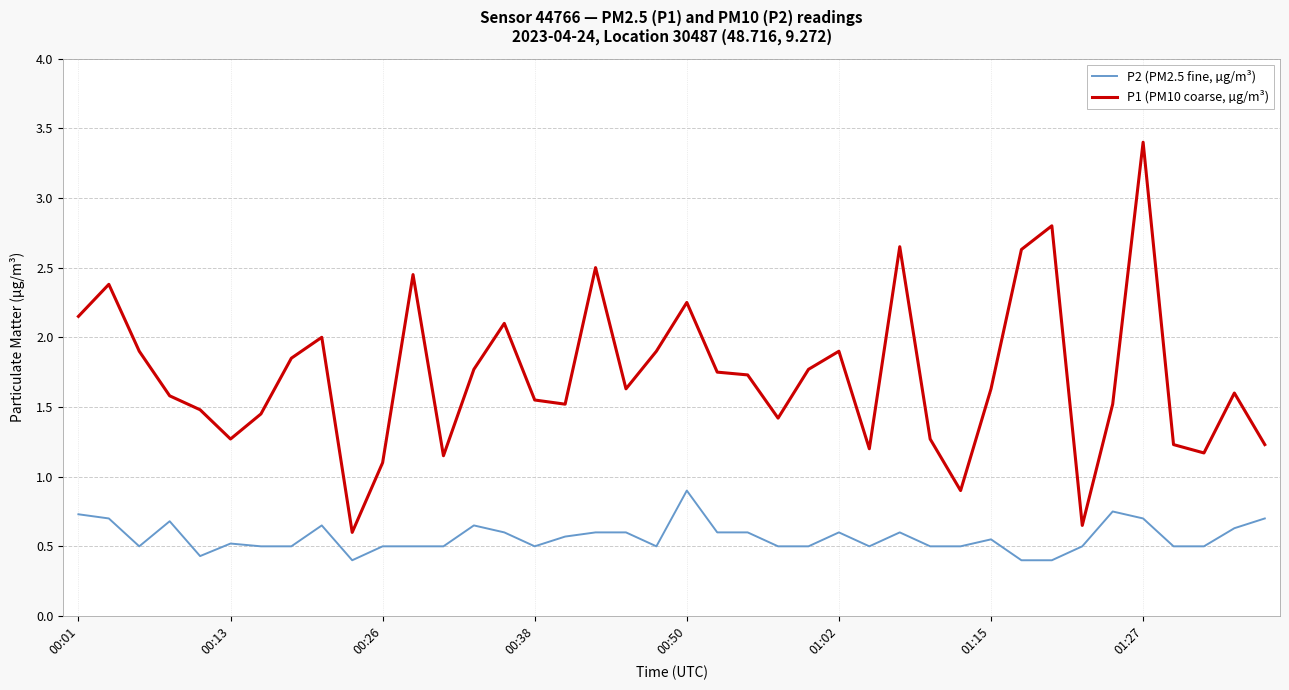

Which series has the largest total across all categories?

P1 (PM10 coarse, µg/m³)